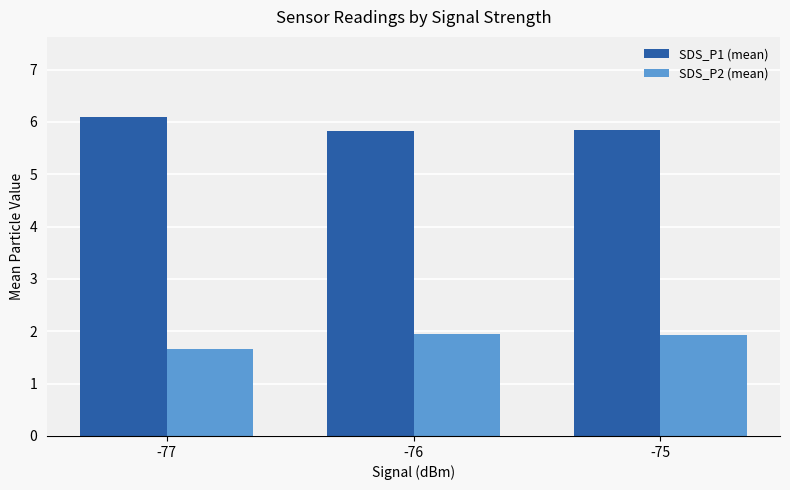

How many groups of bars are there?

3